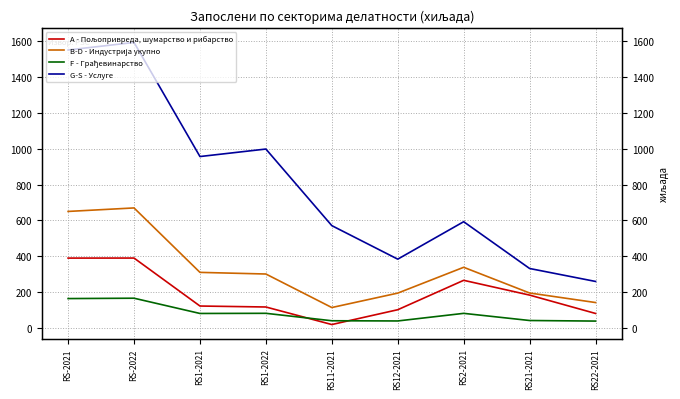

At which label does A - Пољопривреда, шумарство и рибарство reach its peak?

RS-2022